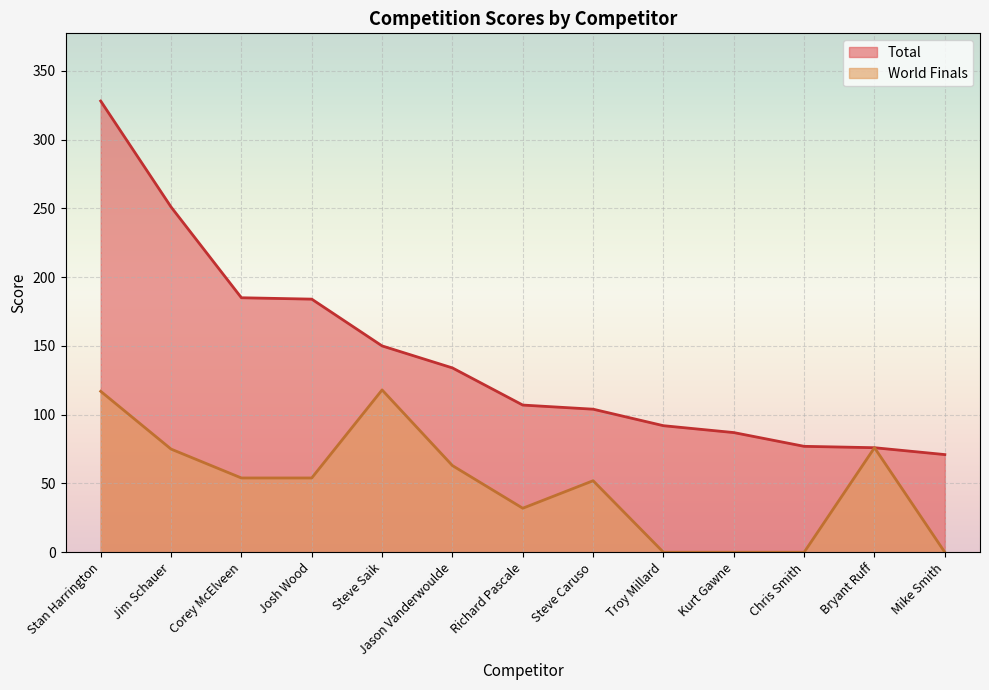

Reading right to left, extract all data points from this chart.

Total: Mike Smith=71	Bryant Ruff=76	Chris Smith=77	Kurt Gawne=87	Troy Millard=92	Steve Caruso=104	Richard Pascale=107	Jason Vanderwoulde=134	Steve Saik=150	Josh Wood=184	Corey McElveen=185	Jim Schauer=251	Stan Harrington=328
World Finals: Mike Smith=0	Bryant Ruff=76	Chris Smith=0	Kurt Gawne=0	Troy Millard=0	Steve Caruso=52	Richard Pascale=32	Jason Vanderwoulde=63	Steve Saik=118	Josh Wood=54	Corey McElveen=54	Jim Schauer=75	Stan Harrington=117